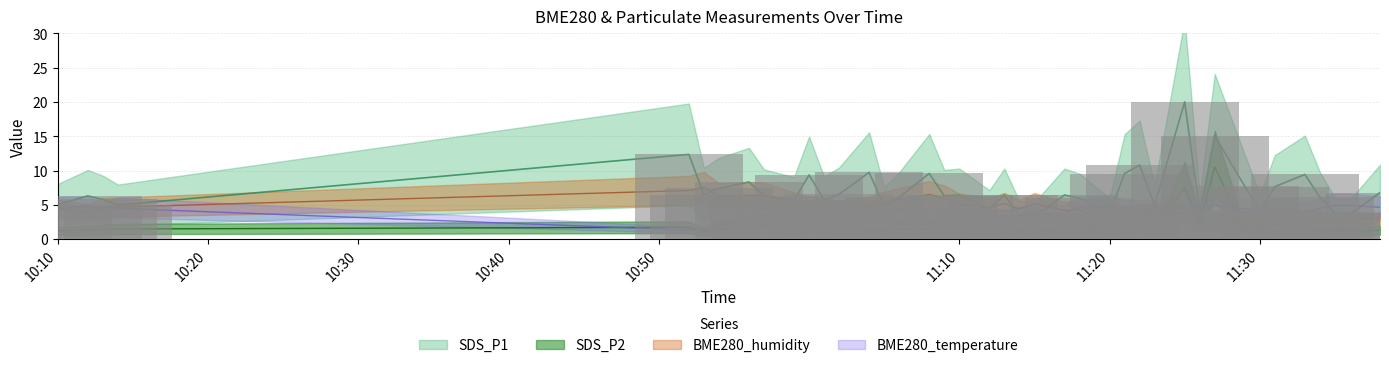

At 2022/05/28 11:35, list the series in order from smallest to largest.

SDS_P2, BME280_humidity, SDS_P1, BME280_temperature